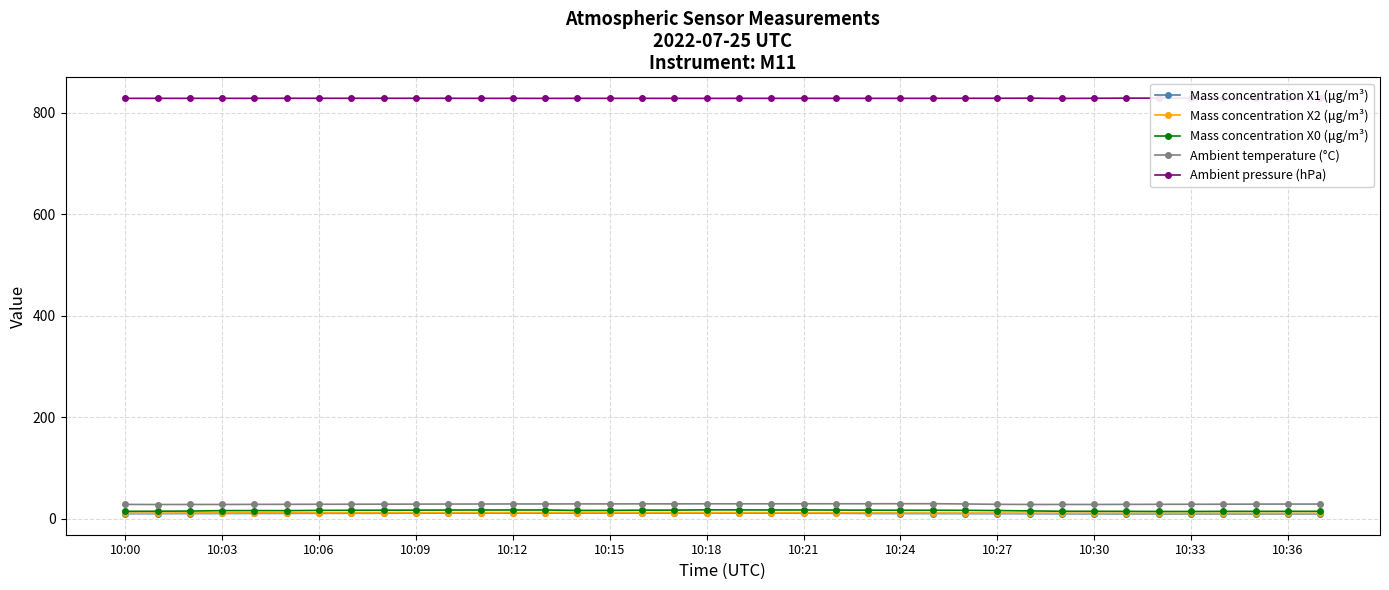

Which series has the largest total across all categories?

Ambient pressure (hPa)